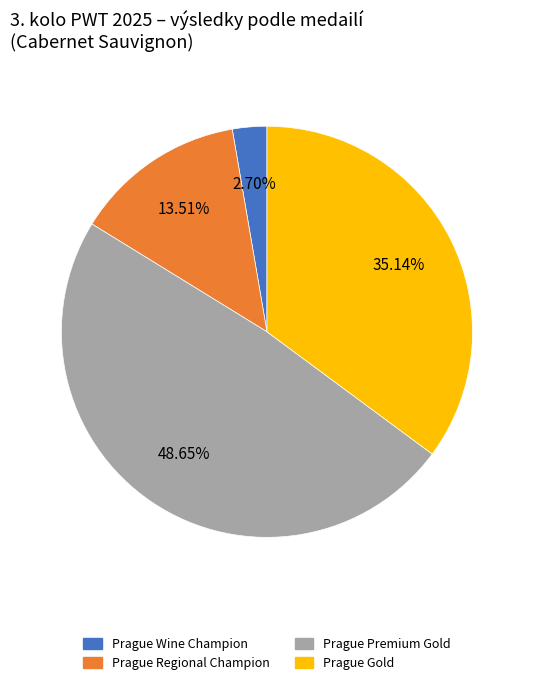

Count the number of slices in the pie.

4